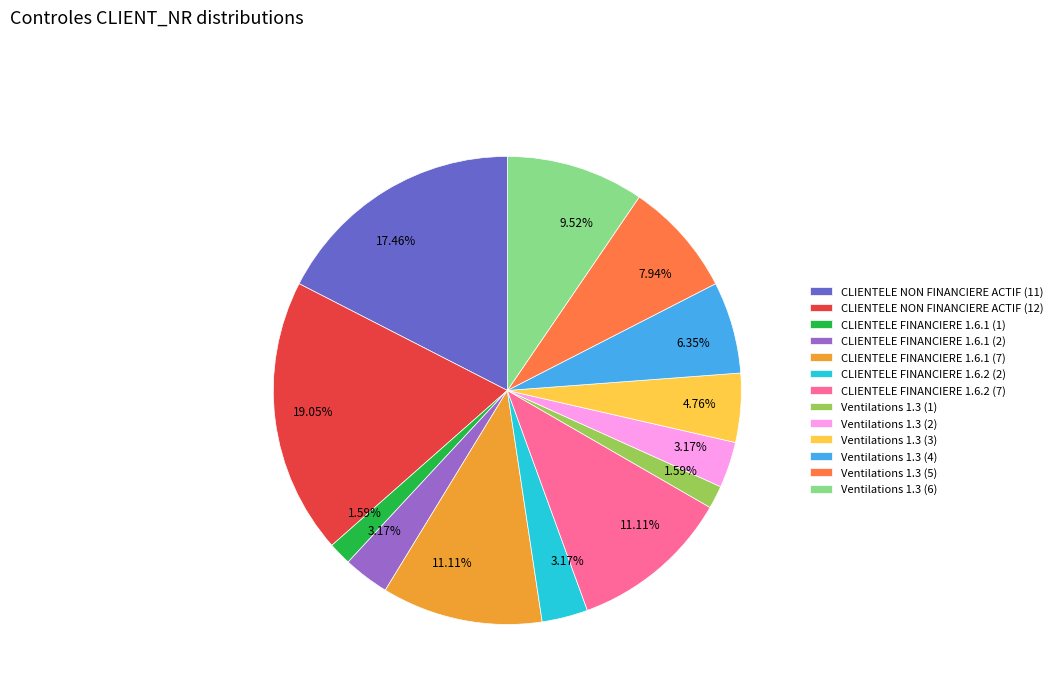

The Ventilations 1.3 (6) slice represents 17% of the pie. True or false?

False